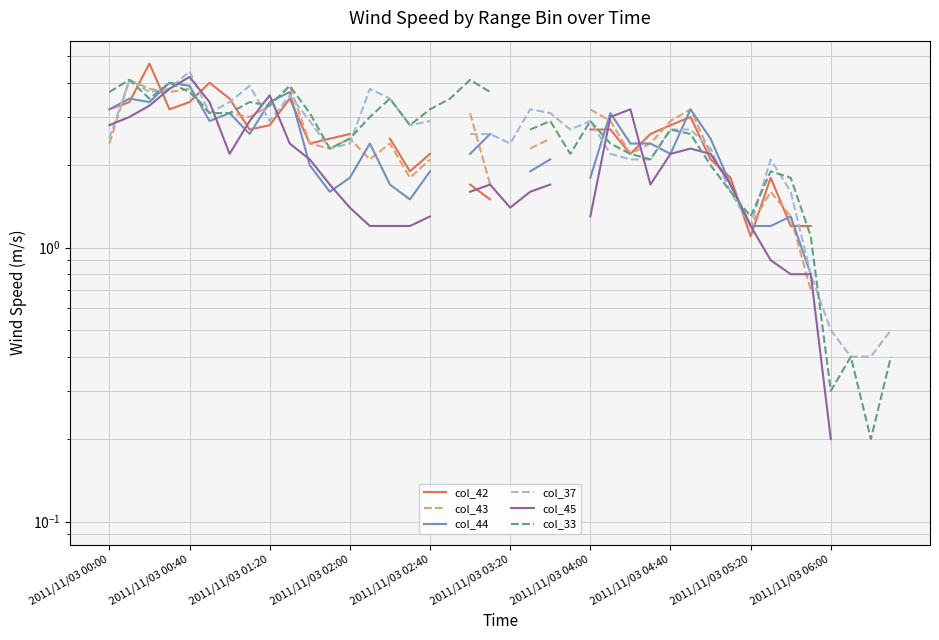

How many intersections are there between col_33 and col_42?

8